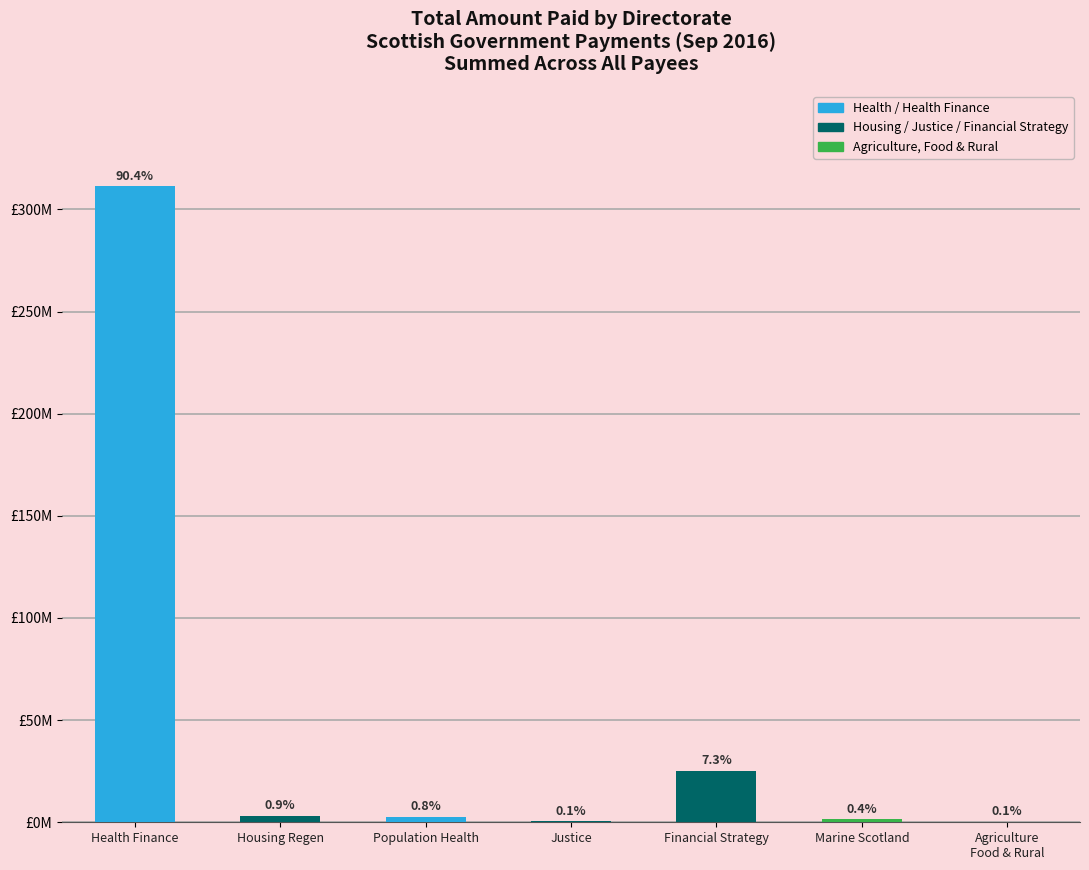

What is the difference between the maximum and minimum values?

311058205